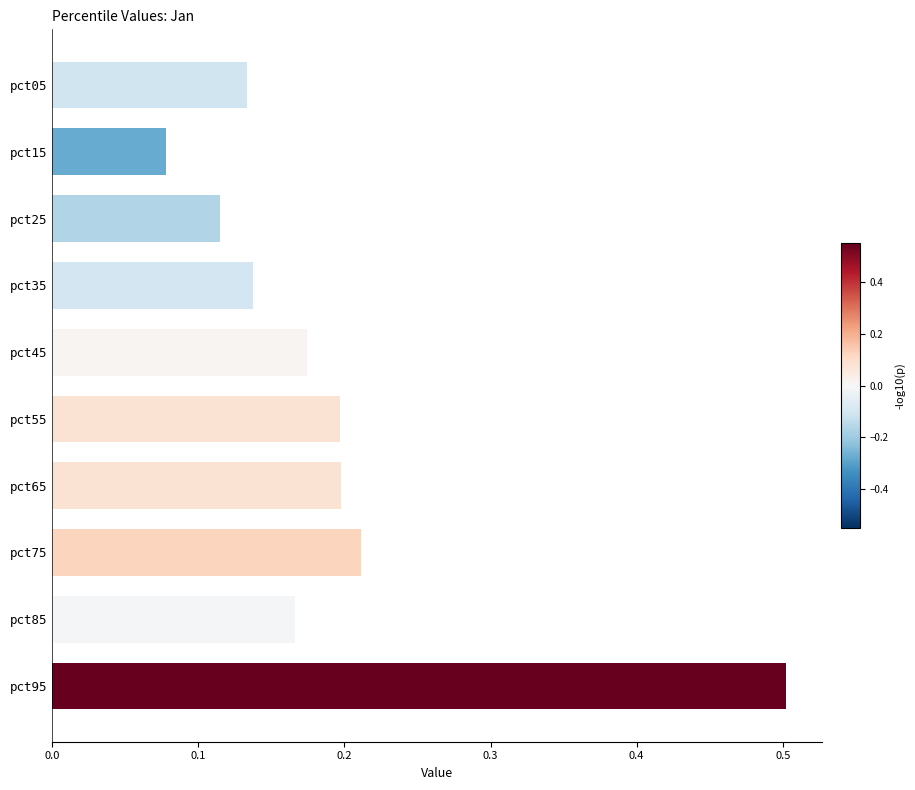

What is the sum of all values?

1.9